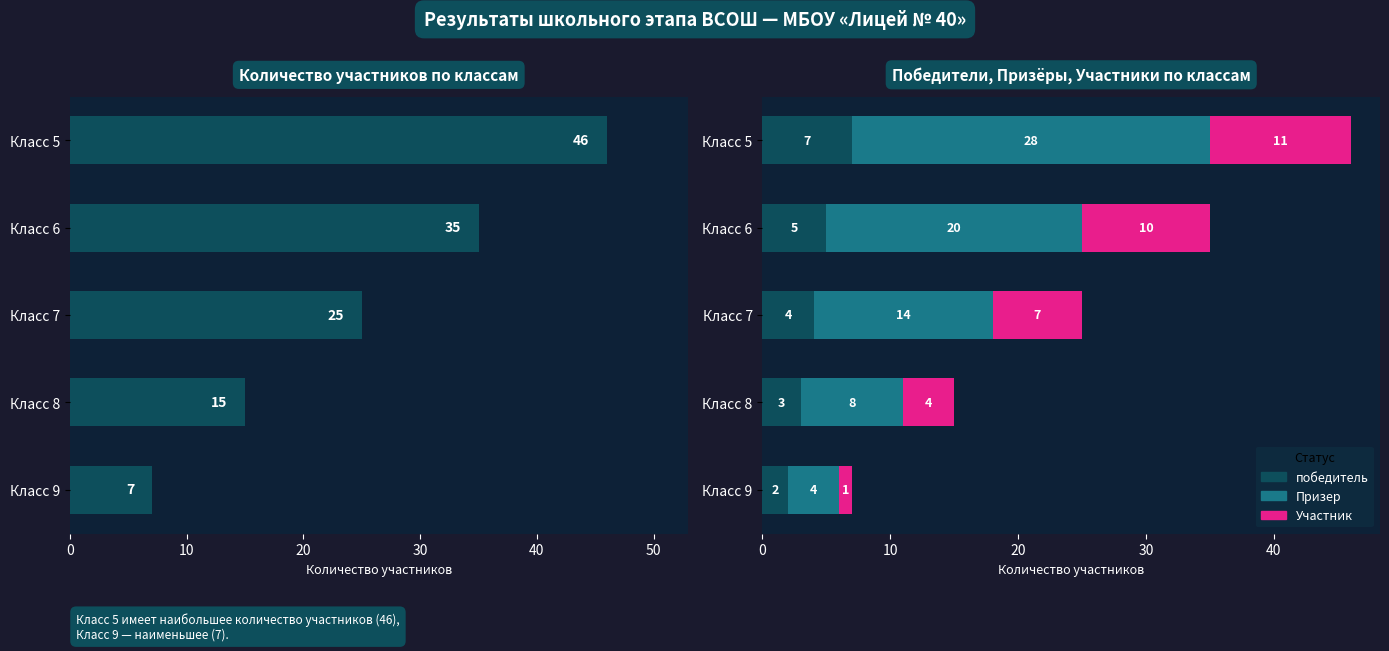

Are the bars grouped side by side (vs. stacked)?

Yes